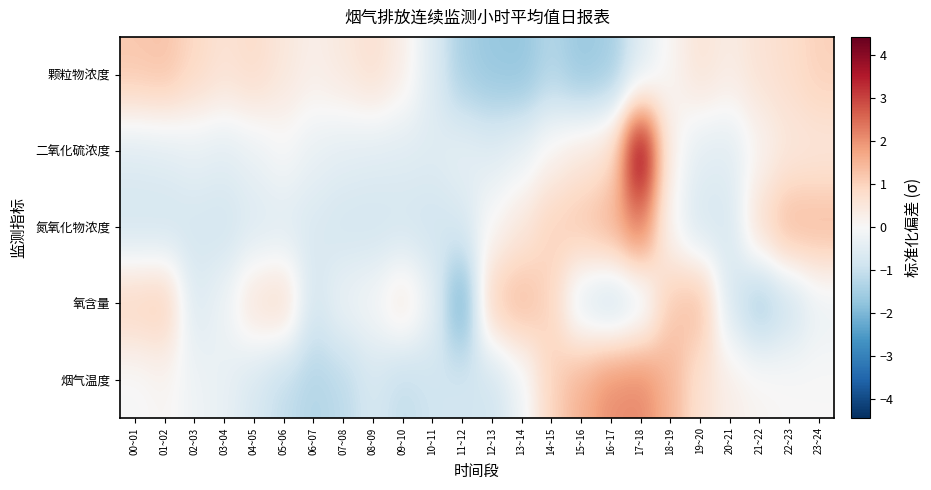

What is the difference between the highest and lowest values at 15~16?

3.2